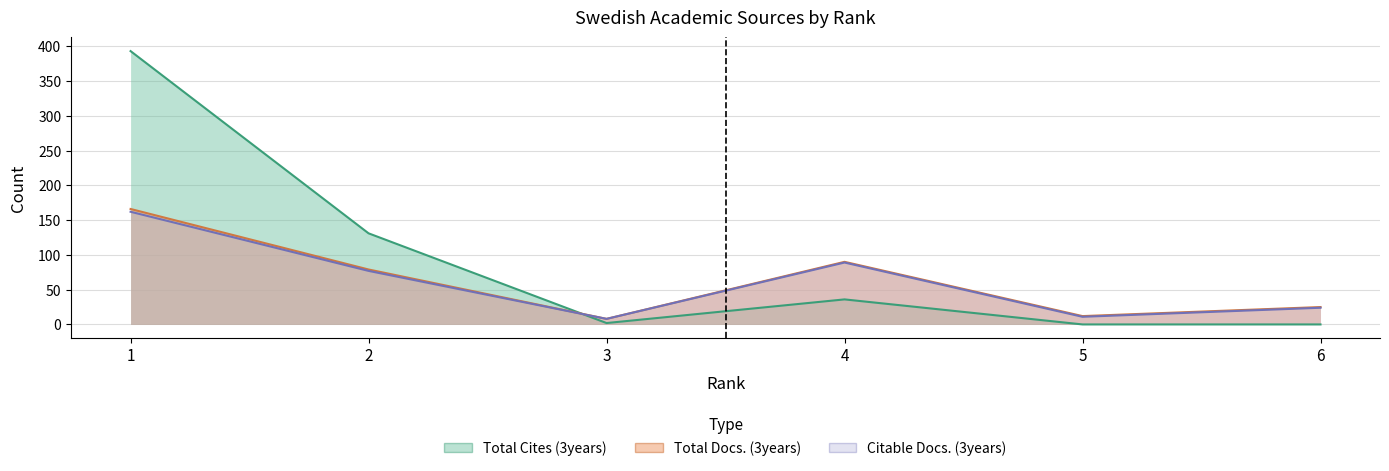

Does the chart have visible grid lines?

Yes